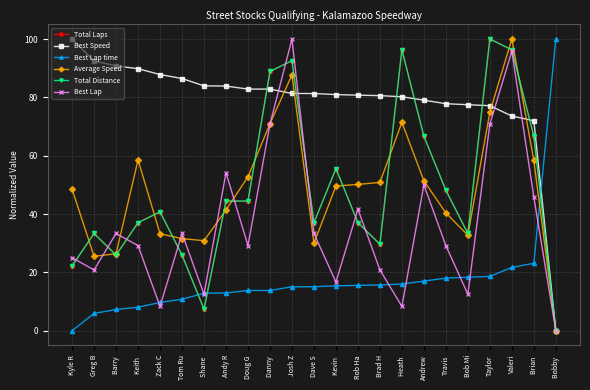

Does the chart have visible grid lines?

Yes